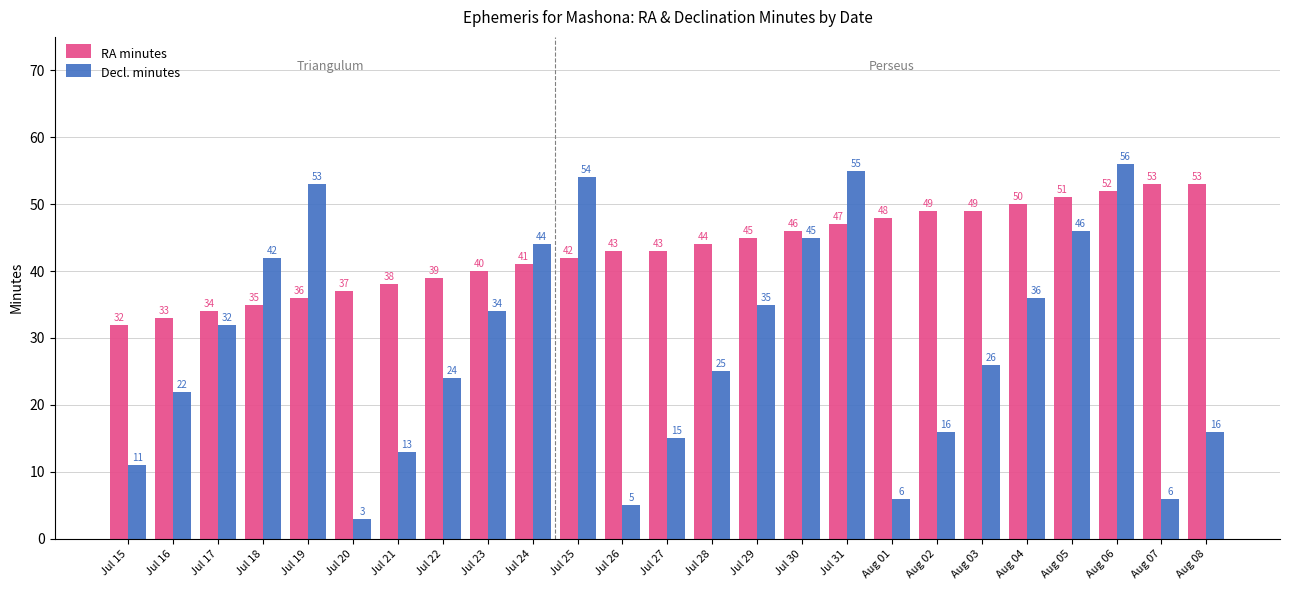

Is the value of Decl. minutes at Jul 15 greater than the value of RA minutes at Jul 27?

No